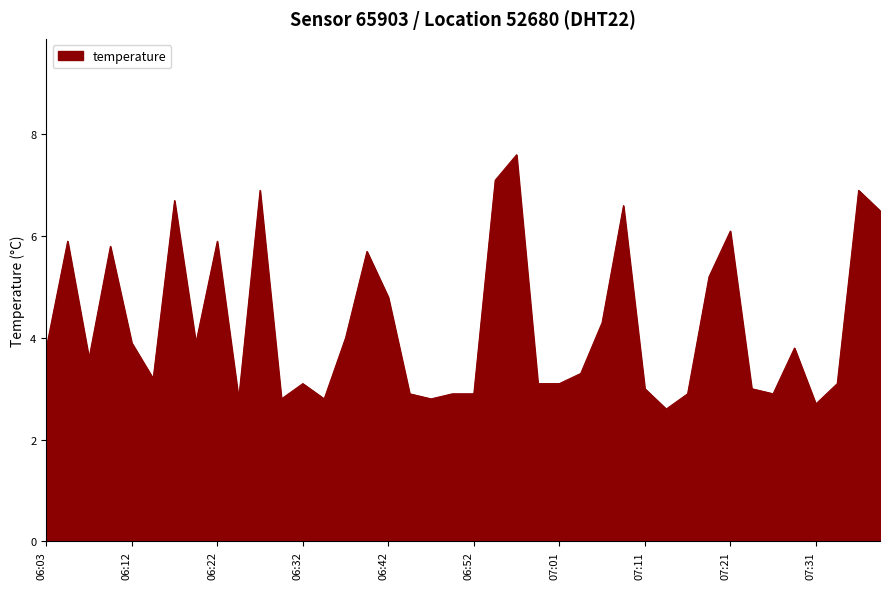

What is the difference between the maximum and minimum values?

5.0